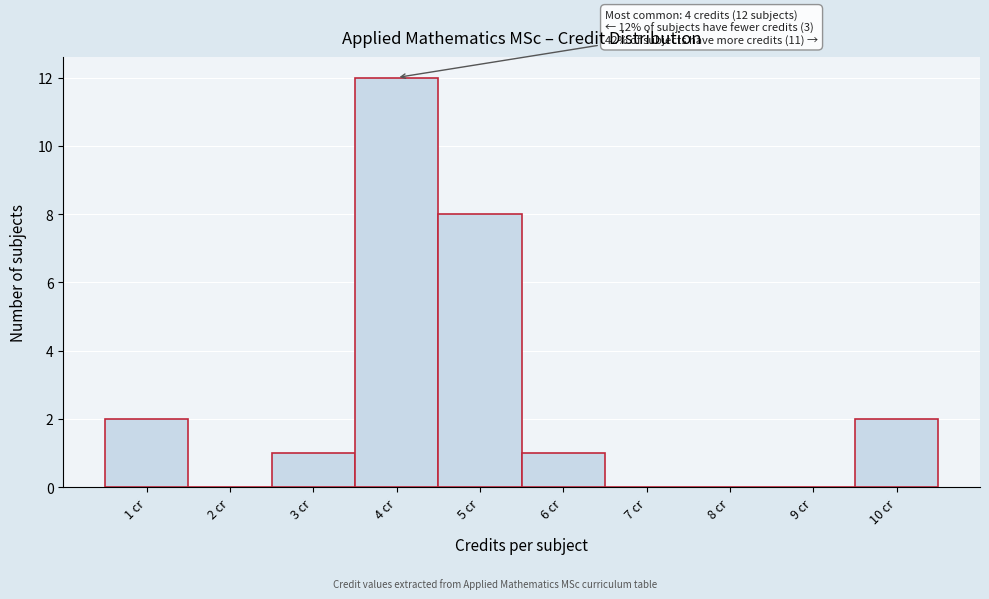

Over which range of the x-axis is the bar tallest?

3.5 to 4.5